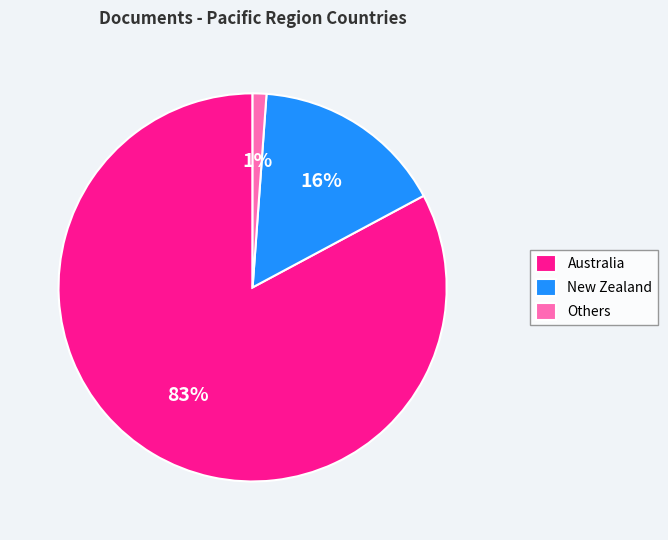

Which slice is the largest?

Australia